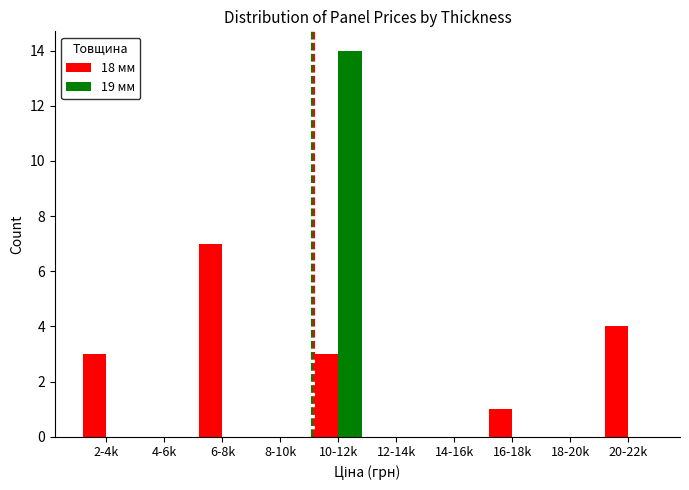

The value of 19 мм at 16-18k is 4. True or false?

False